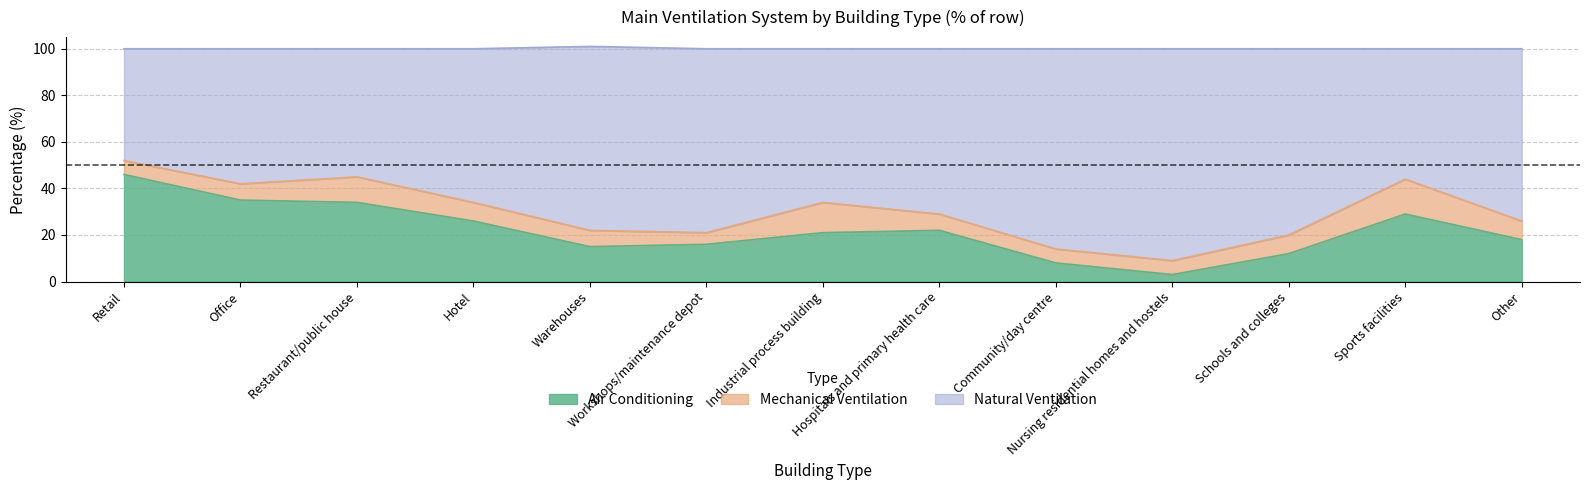

The Air Conditioning series shows 35 at Office. True or false?

True